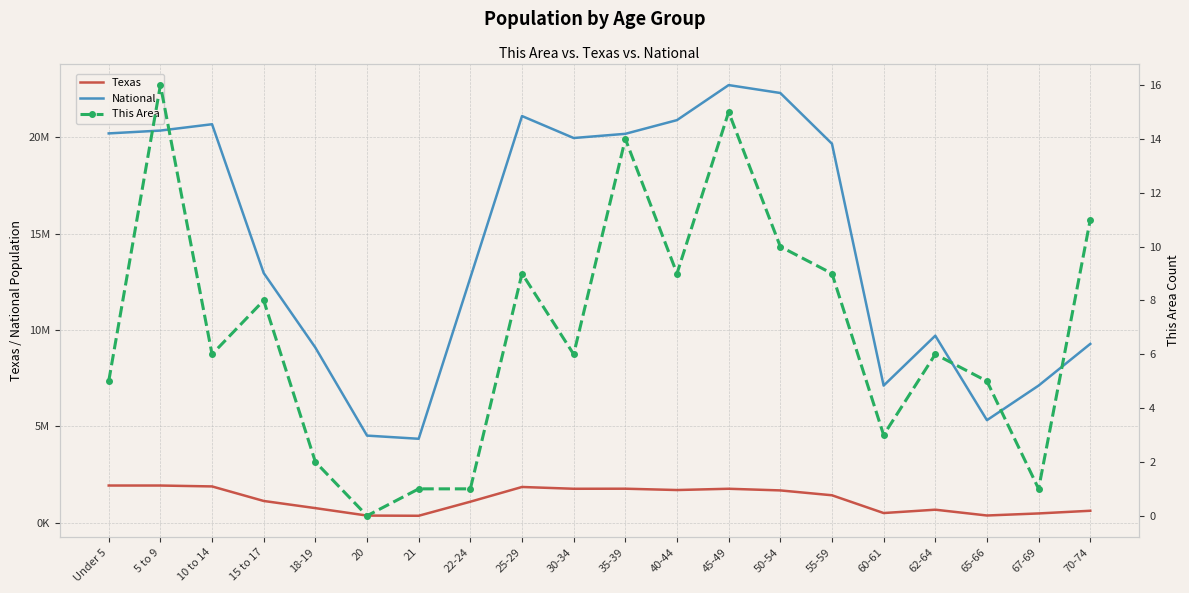

What are all the series names shown in the legend?

National, Texas, This Area